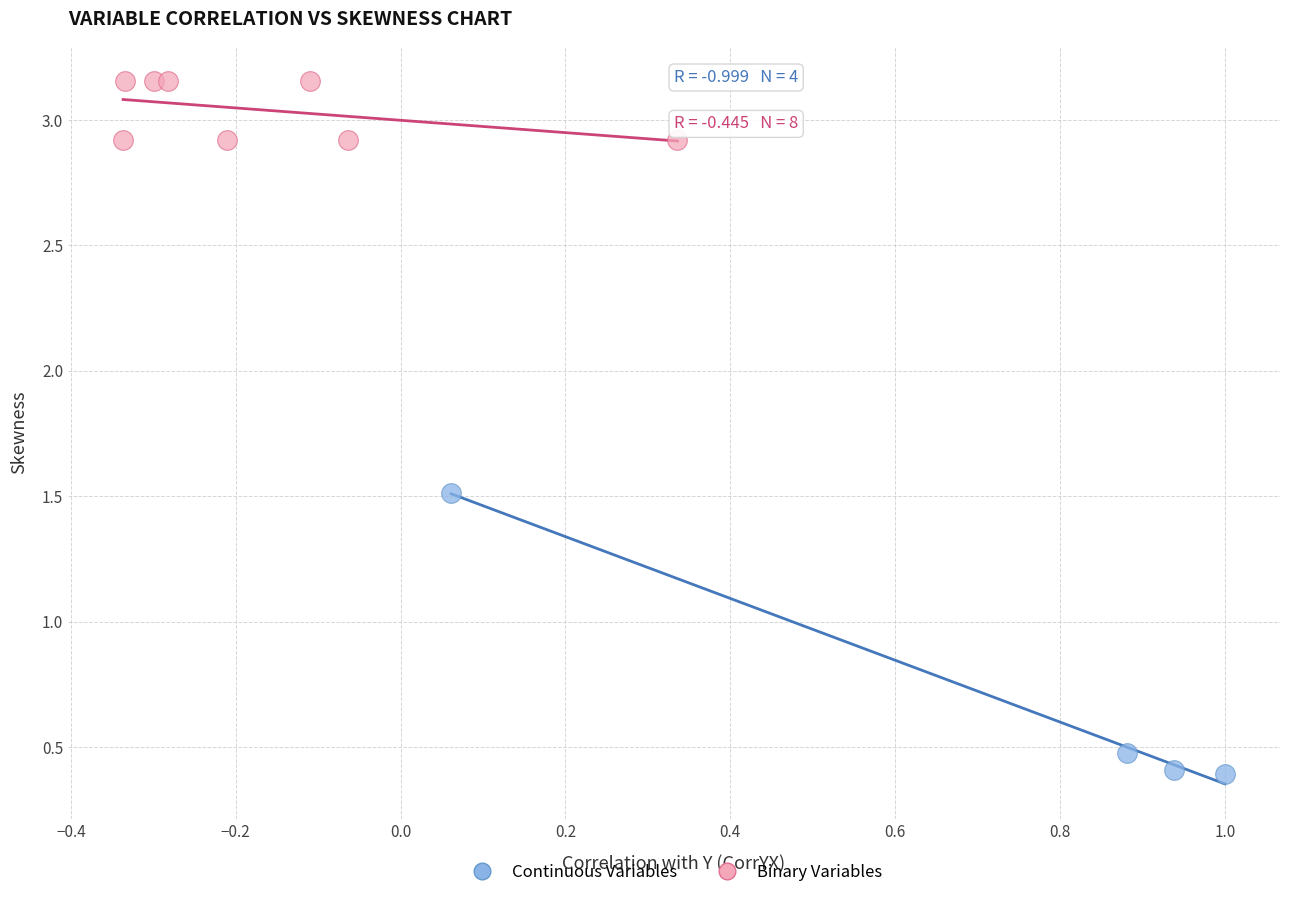

Which series has the widest spread of Y values?

Continuous Variables